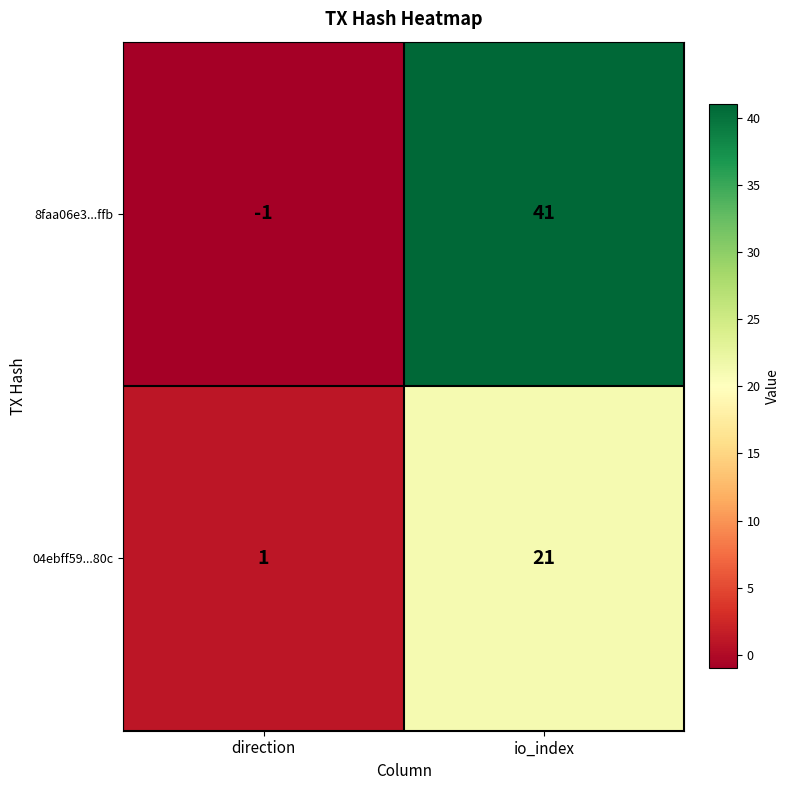

Reading left to right, transcribe all the data shown in this chart.

8faa06e3...ffb: direction=-1	io_index=41
04ebff59...80c: direction=1	io_index=21